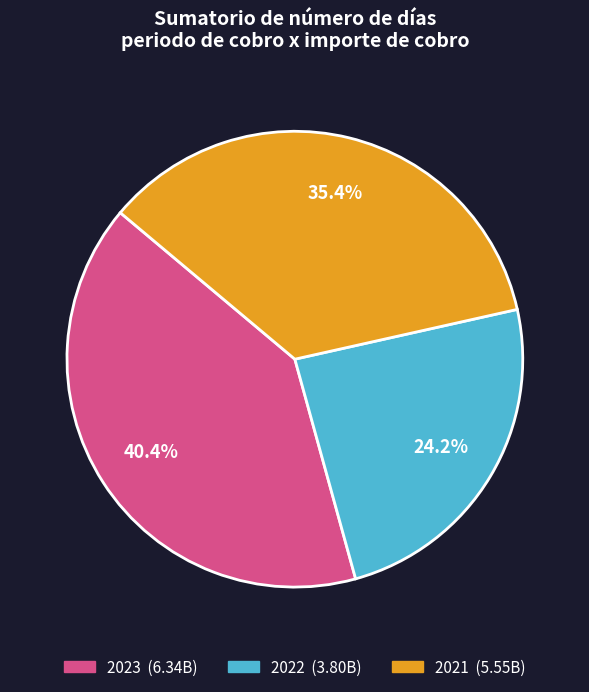

Is 2021 the majority of the pie?

No